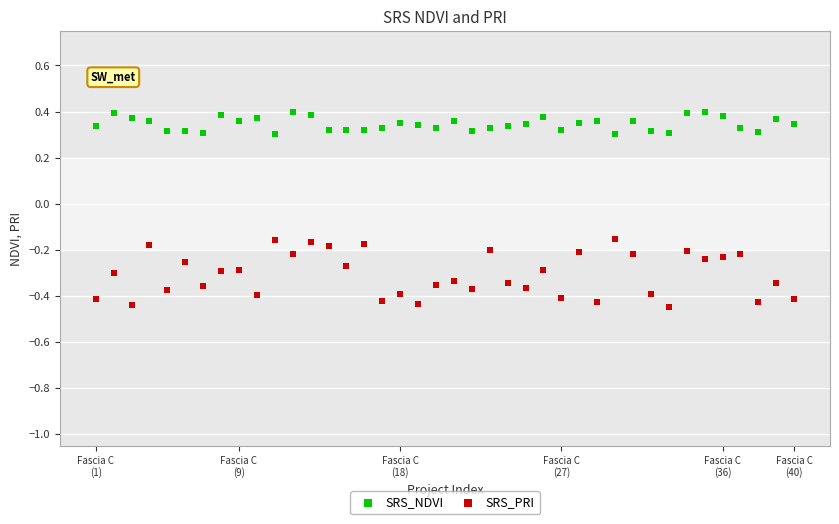

What are all the series names shown in the legend?

SRS_NDVI, SRS_PRI